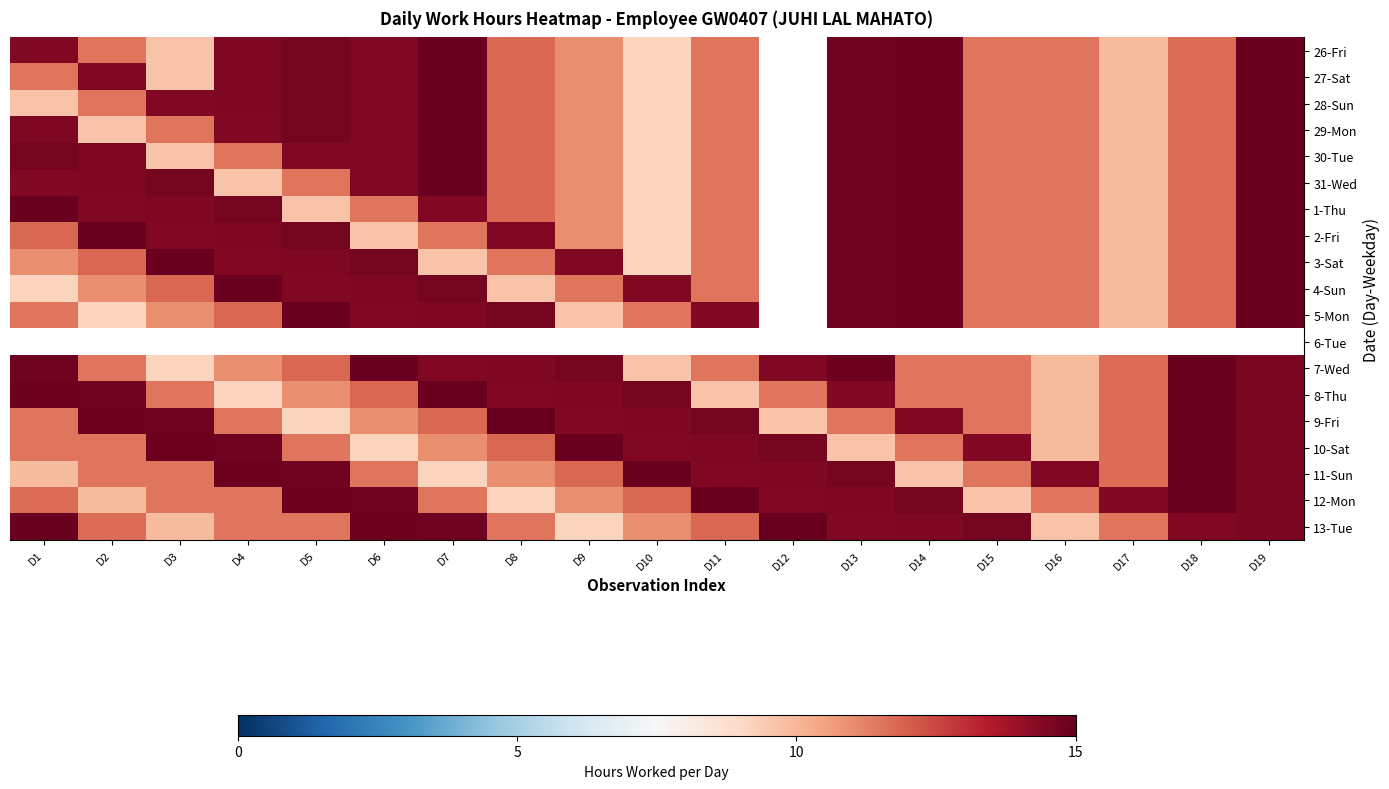

Which series has the largest range (max minus min)?

26-Fri